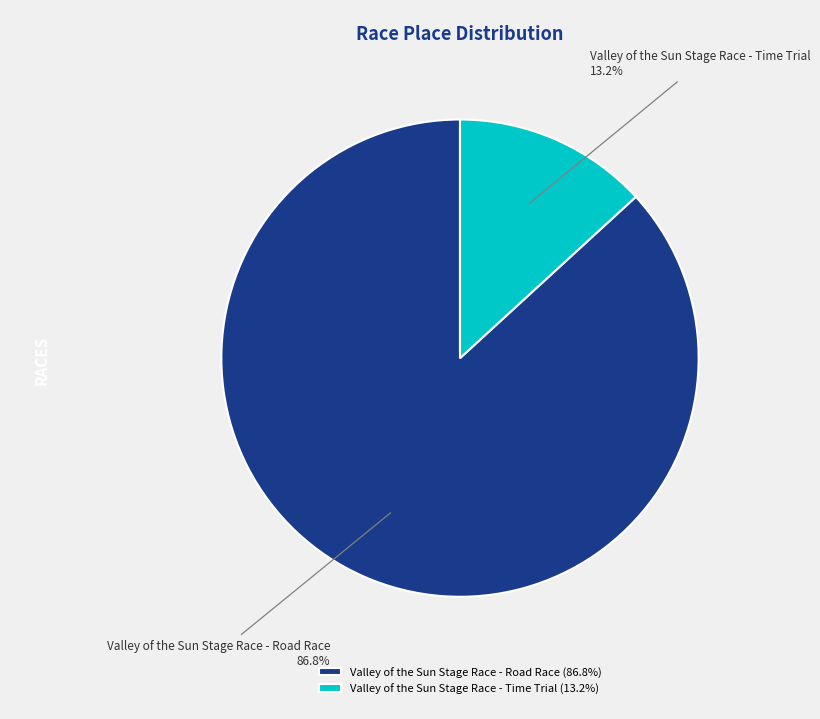

Is there a majority slice in this chart?

Yes